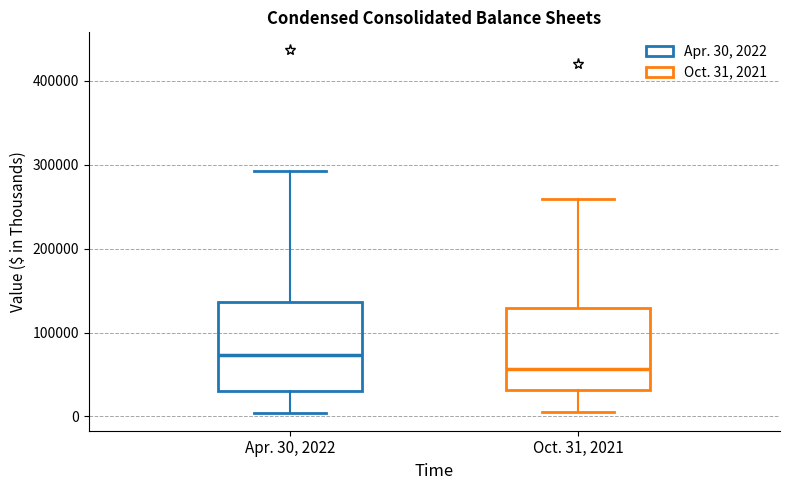

Reading left to right, transcribe this box plot: for each box, give where its median line is, the range the box spans, and where its two whiskers end, as read against the y-axis. The values are not printed on the chart, so give them approximately, as read against the axis.

Apr. 30, 2022: median 70000, box 30000 to 140000, whiskers 0 to 290000
Oct. 31, 2021: median 60000, box 30000 to 130000, whiskers 0 to 260000